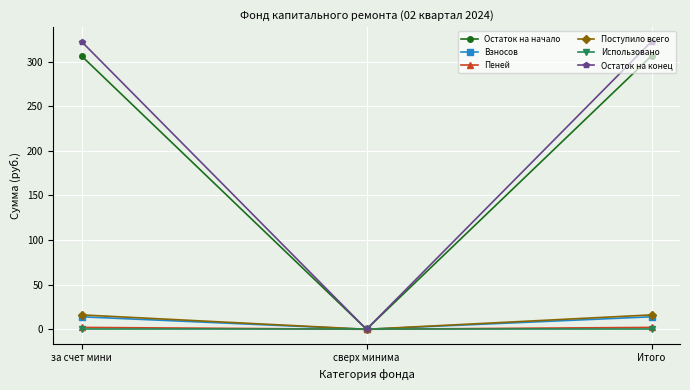

Is this an area chart (filled region under the line)?

No